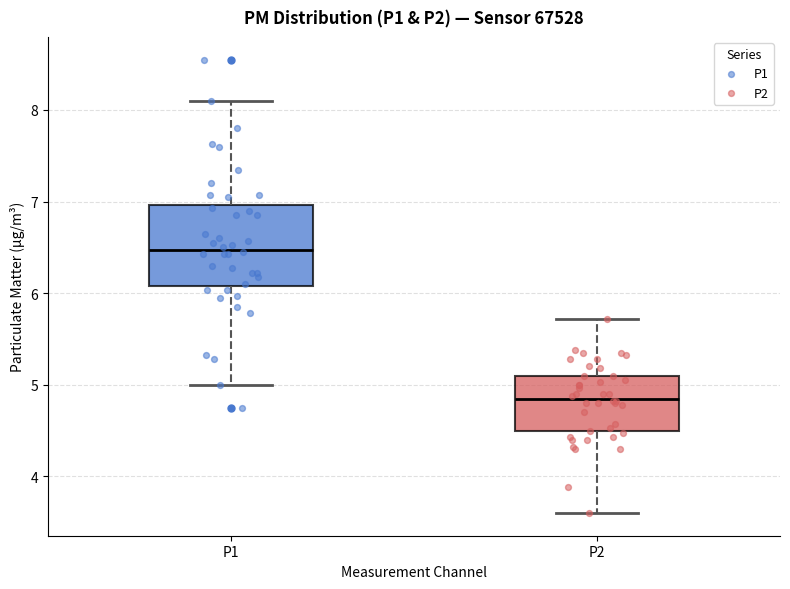

Which box has the lowest median line?

P2